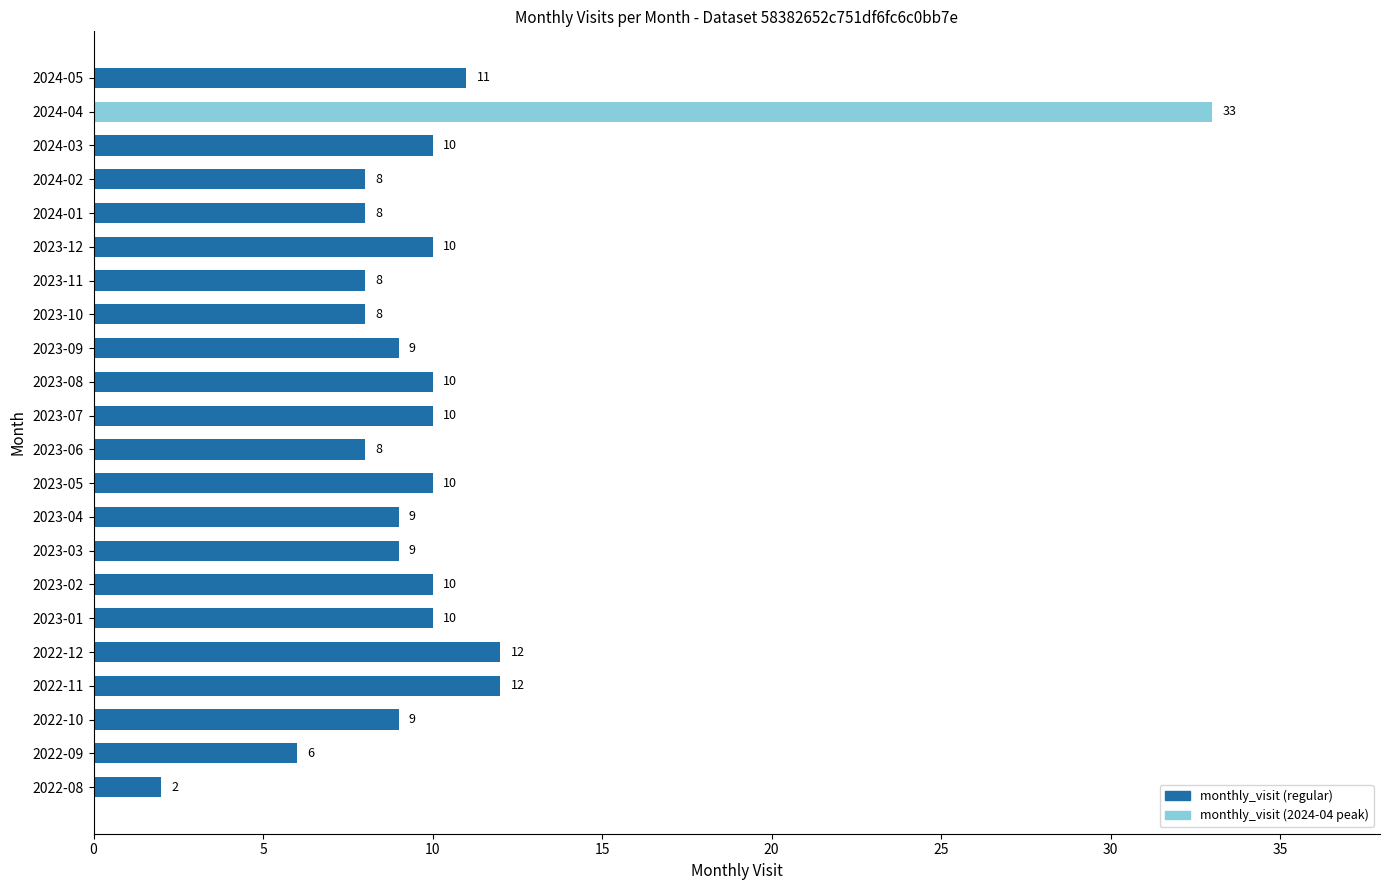

What is the sum of the values at 2023-08 and 2023-03?

19